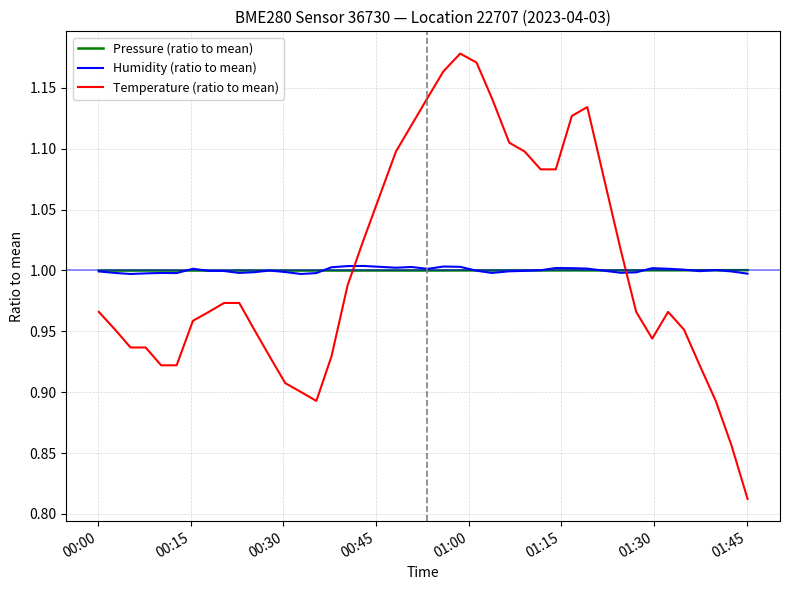

Does the chart have visible grid lines?

Yes